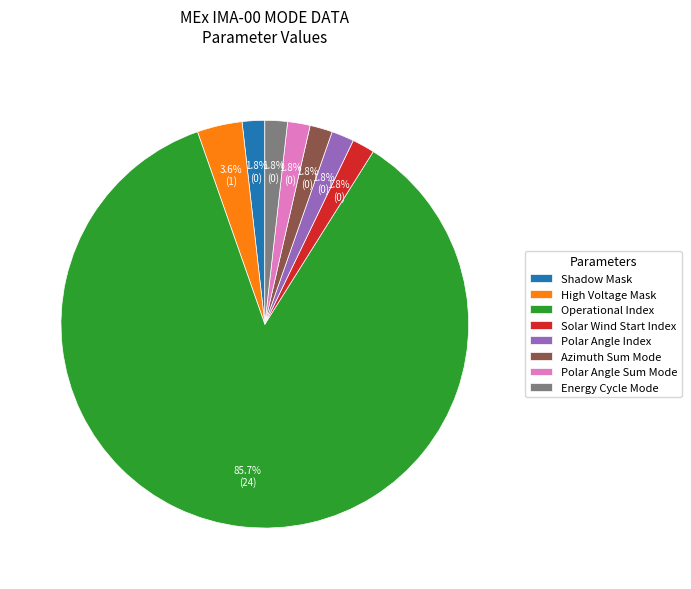

How many slices are in this pie chart?

8